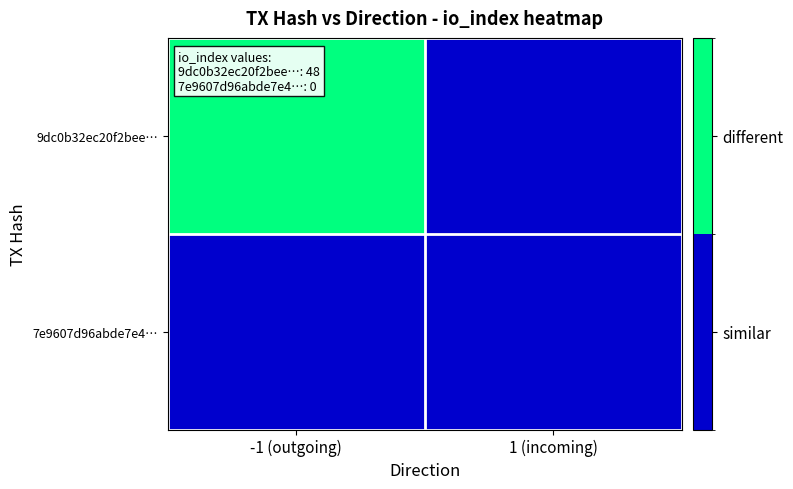

Which series has the largest range (max minus min)?

9dc0b32ec20f2bee…